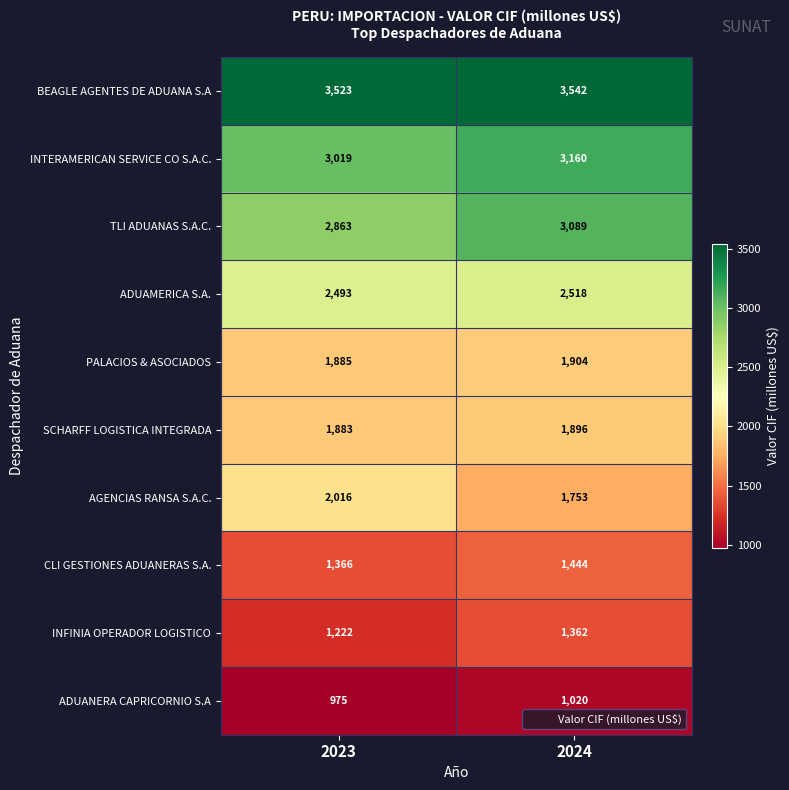

What is the greatest value displayed?

3542